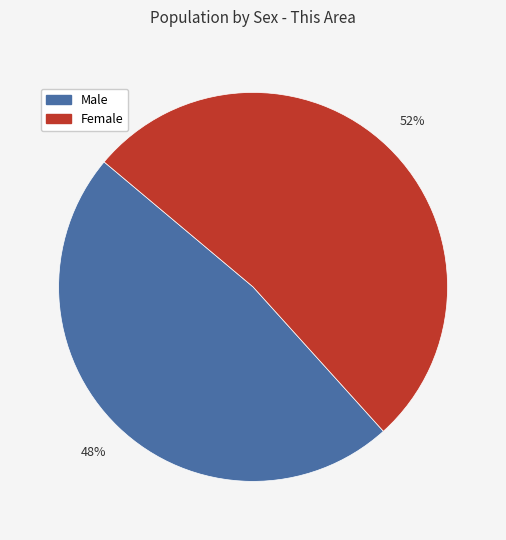

To the nearest percent, what portion does Male represent?

48%